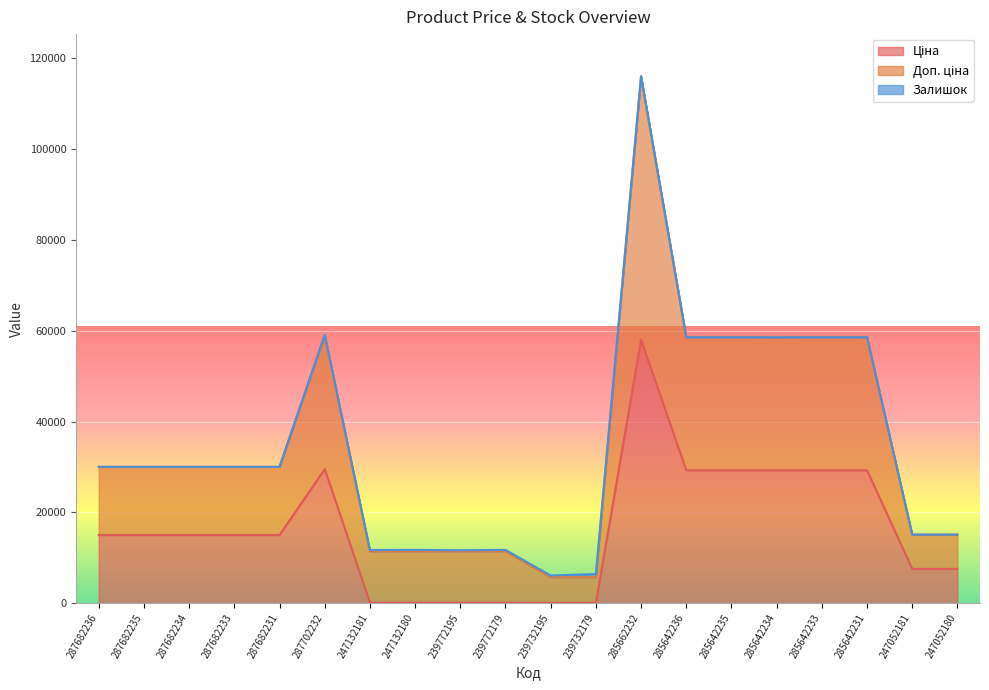

At which category is the sum across all series the highest?

285662232